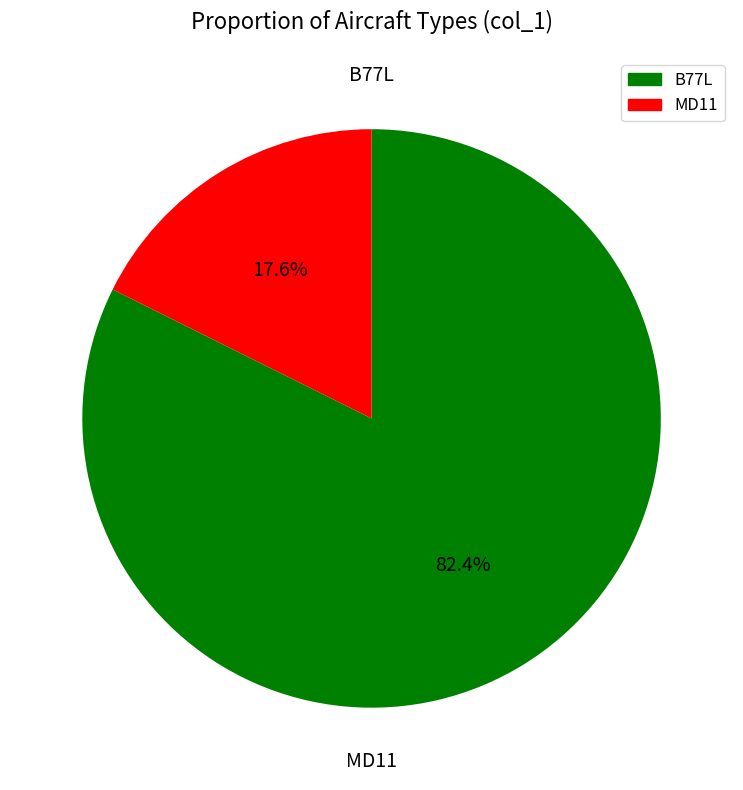

To the nearest percent, what percentage of the pie is B77L?

82%